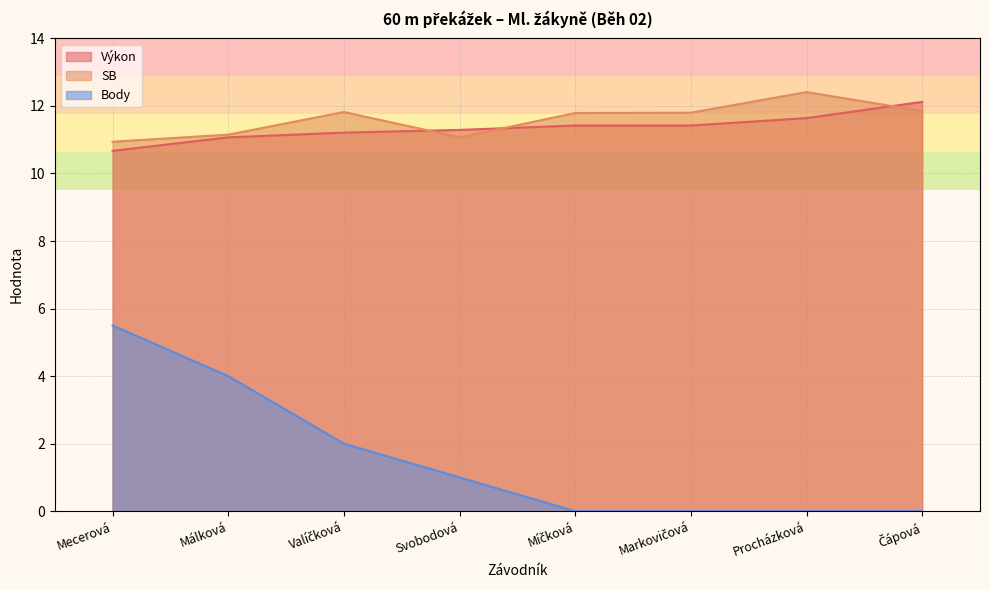

What is the sum of all Body values?

12.5